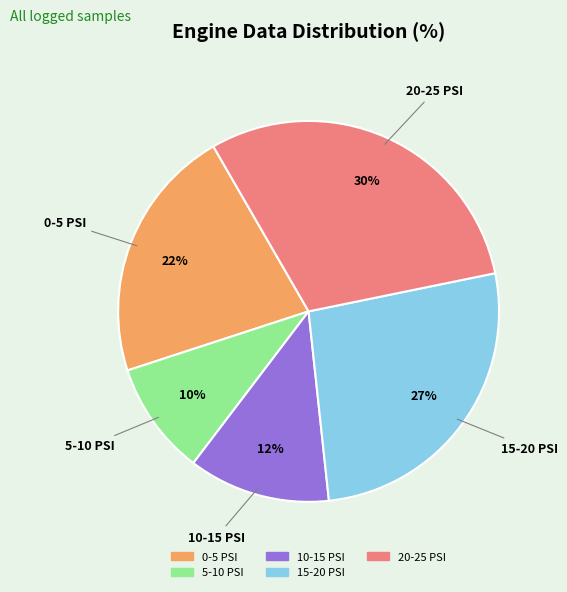

To the nearest percent, what is the average slice percentage?

20%